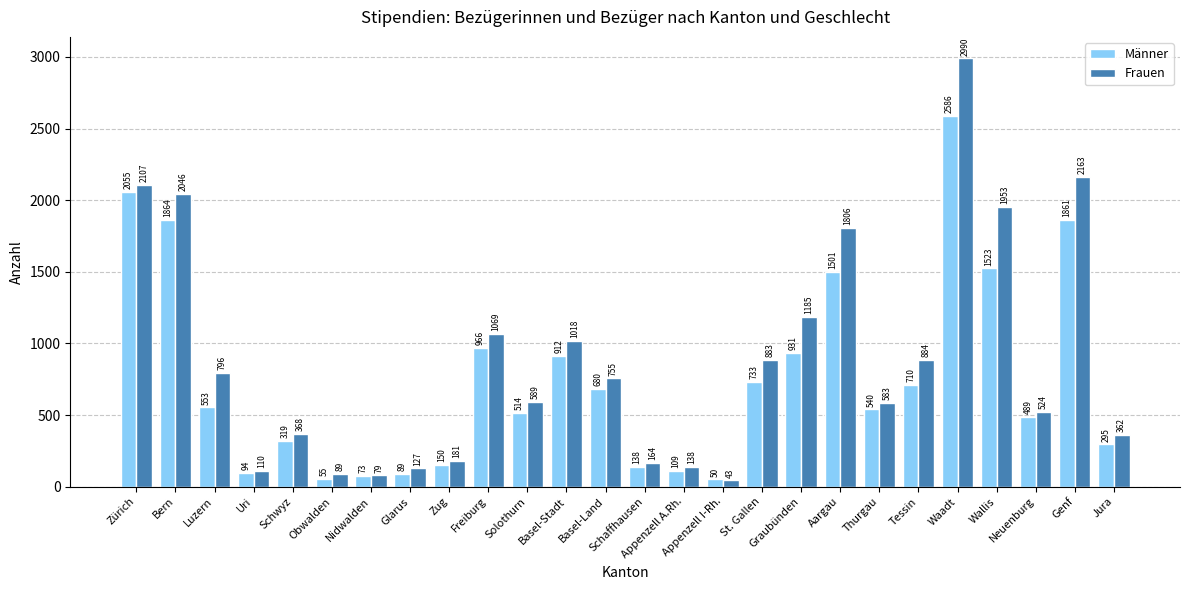

At Zürich, list the series in order from smallest to largest.

Männer, Frauen